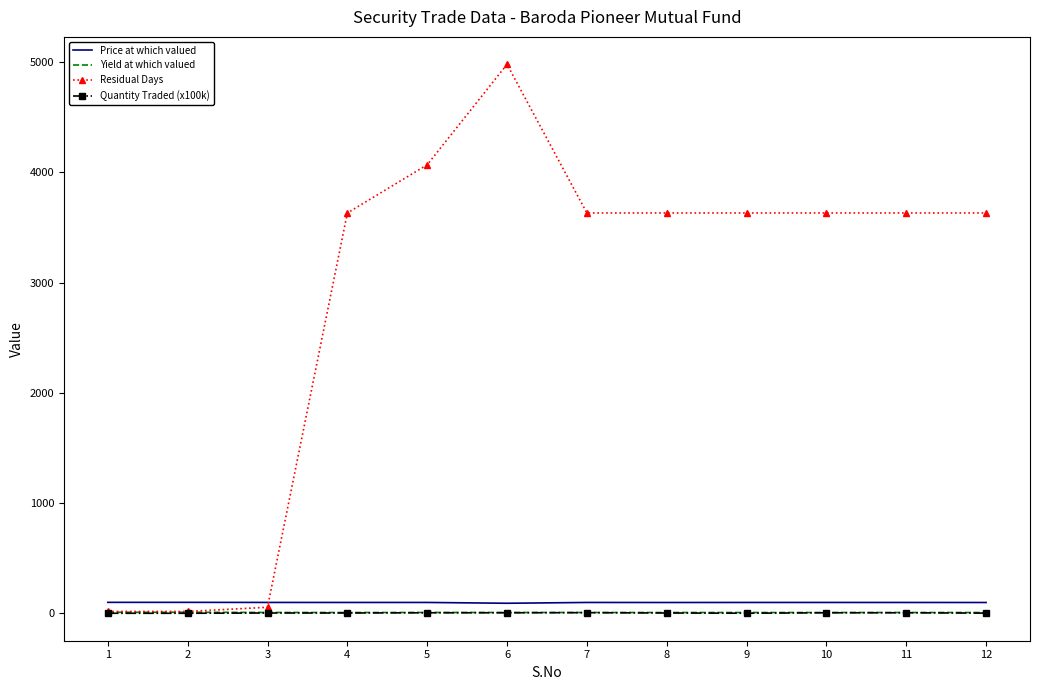

What is the average value of the Residual Days series?

2879.4